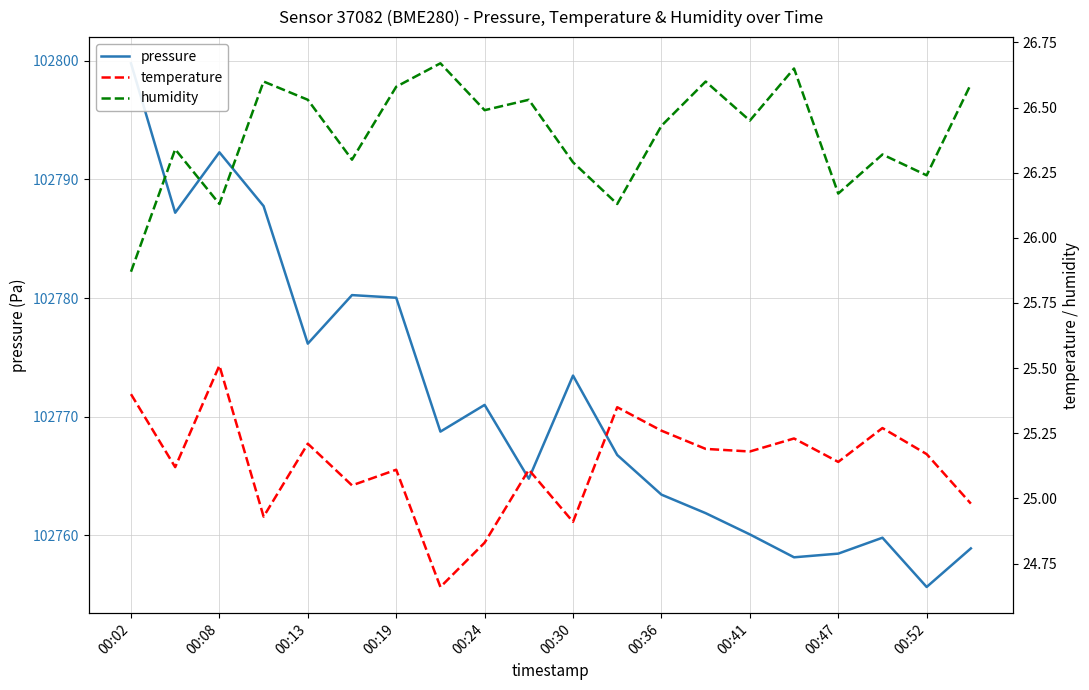

Rank the series at 15 from lowest to highest value.

temperature, humidity, pressure